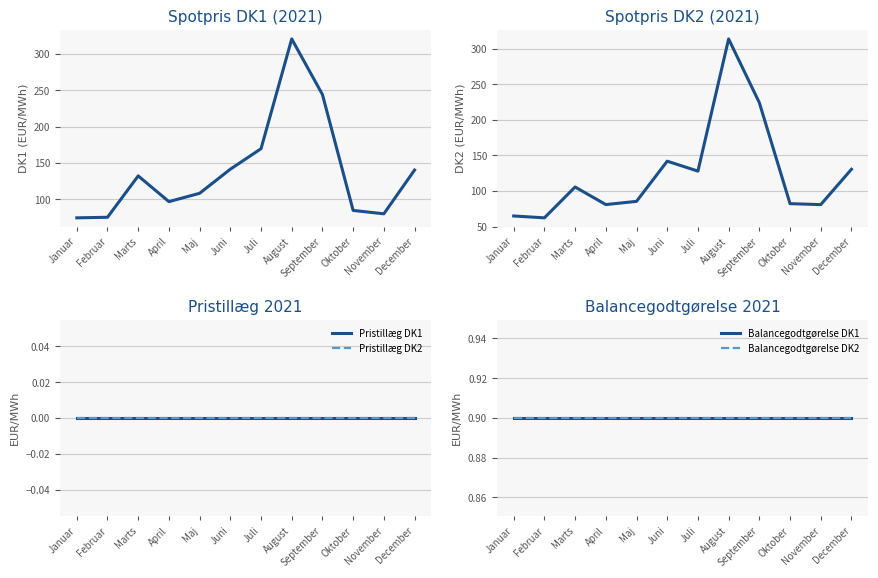

Reading right to left, transcribe all the data shown in this chart.

Vægtet gns. spotpris DK1: 140.2	80.0	84.6	244.3	320.8	169.6	141.4	108.2	96.8	132.2	75.2	74.4
Vægtet gns. spotpris DK2: 130.6	81.0	82.3	224.1	313.5	128.0	141.9	85.5	81.0	105.7	62.4	65.0
Pristillæg DK1: 0.0	0.0	0.0	0.0	0.0	0.0	0.0	0.0	0.0	0.0	0.0	0.0
Pristillæg DK2: 0.0	0.0	0.0	0.0	0.0	0.0	0.0	0.0	0.0	0.0	0.0	0.0
Balancegodtgørelse DK1: 0.9	0.9	0.9	0.9	0.9	0.9	0.9	0.9	0.9	0.9	0.9	0.9
Balancegodtgørelse DK2: 0.9	0.9	0.9	0.9	0.9	0.9	0.9	0.9	0.9	0.9	0.9	0.9